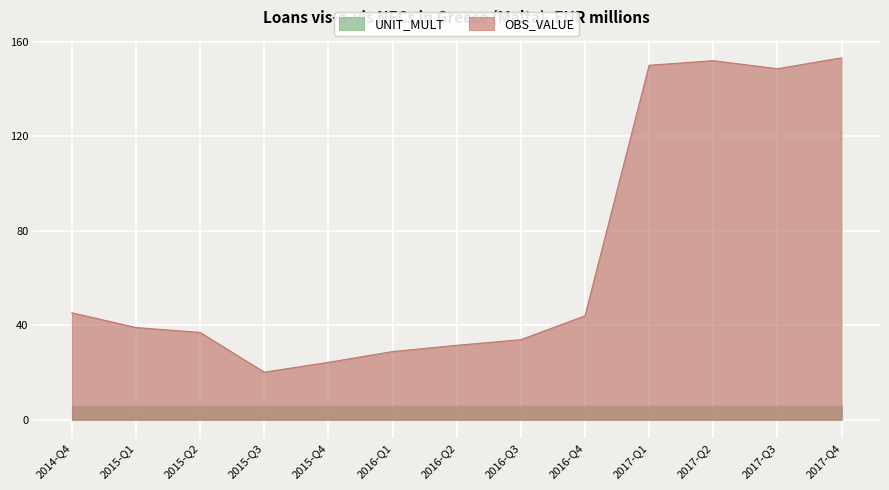

Which label corresponds to the smallest value in the chart?

2015-Q3